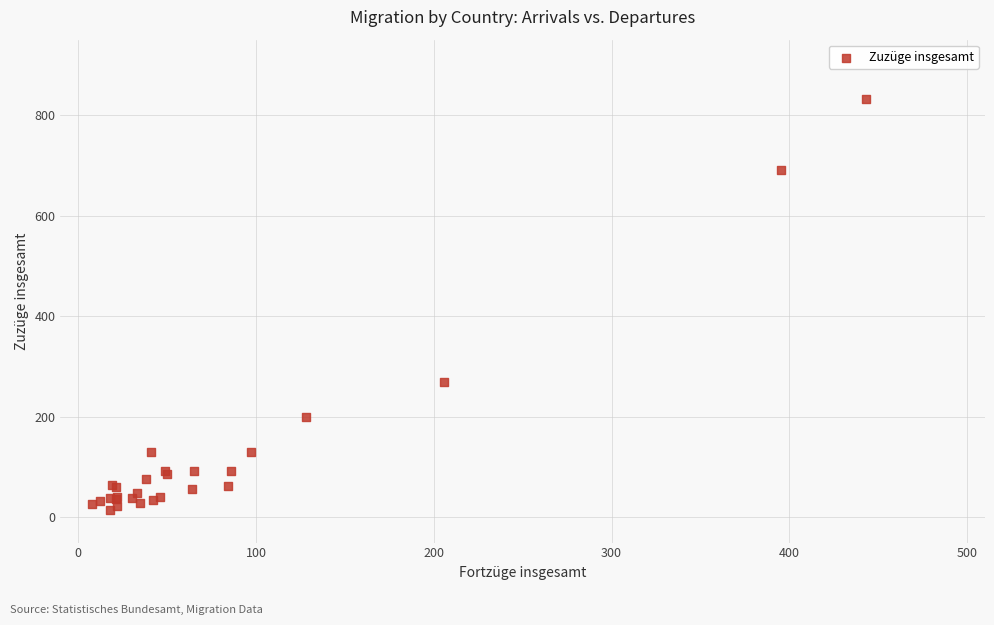

What Y value in the scatter plot is closest to 422?

270